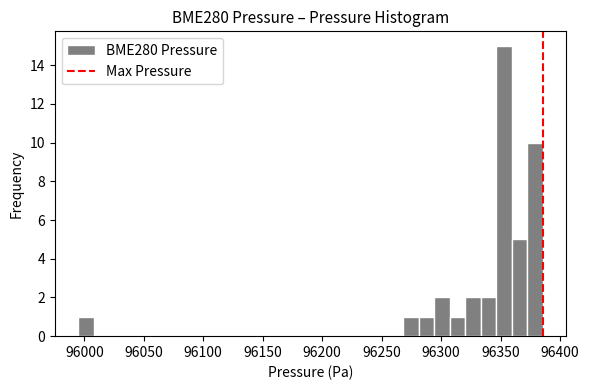

Read against the x-axis, roughly where is the centre of the tallest bar?

96355